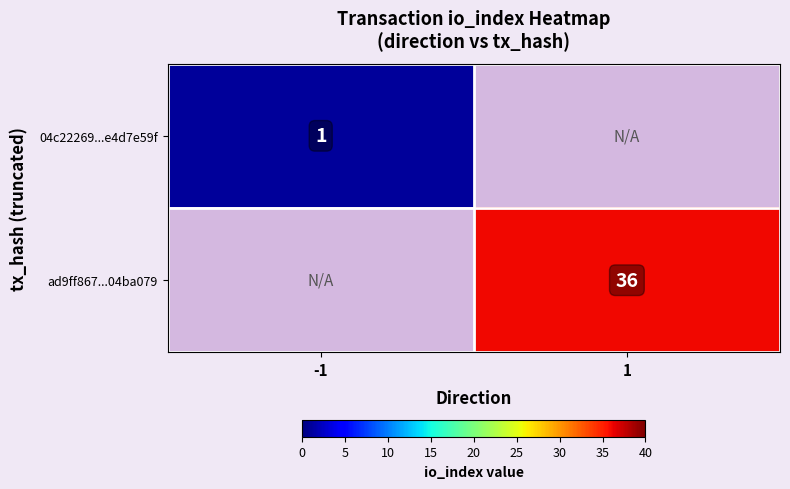

How many data points does each series have?

2